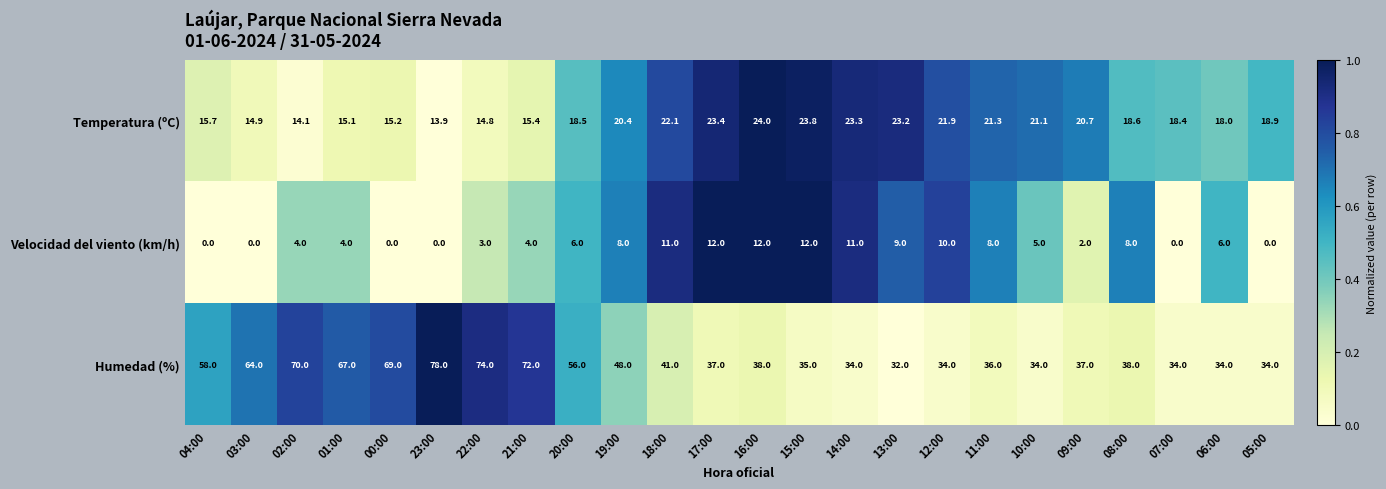

The value of Temperatura (ºC) at 08:00 is 7.2. True or false?

False